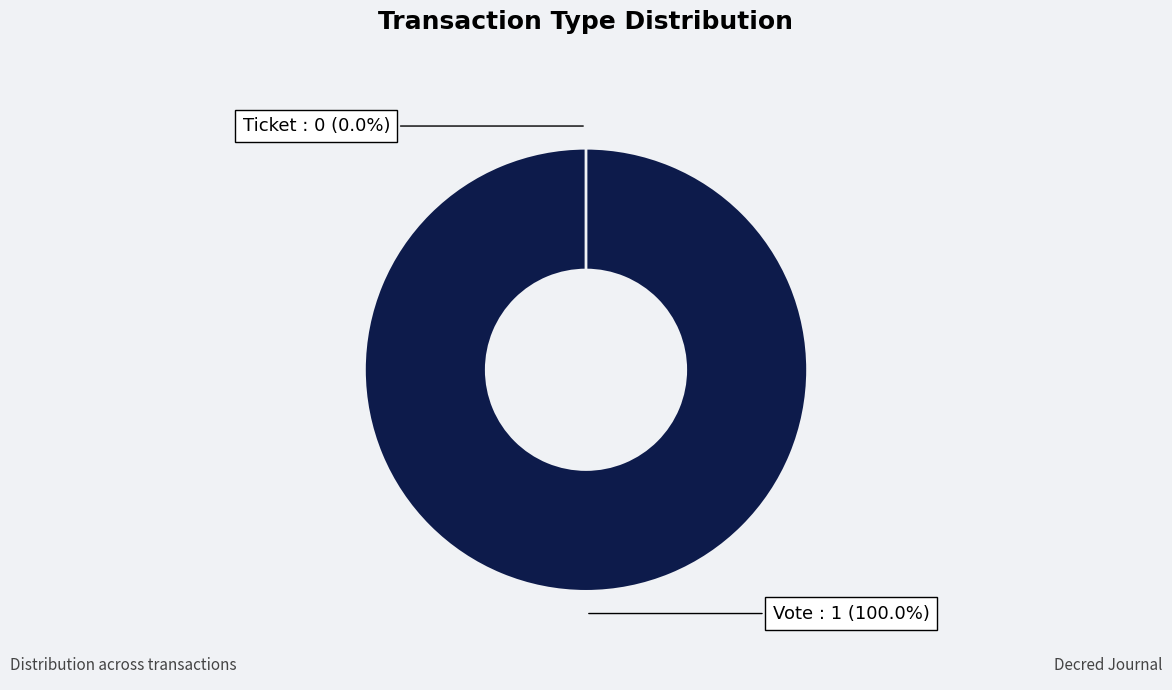

To the nearest percent, what is the difference between the Ticket and Vote slice percentages?

100%